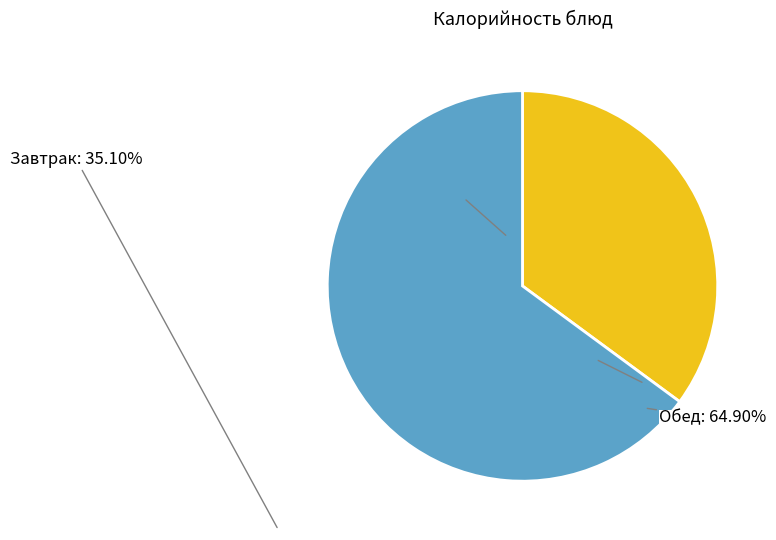

How many slices are in this pie chart?

2